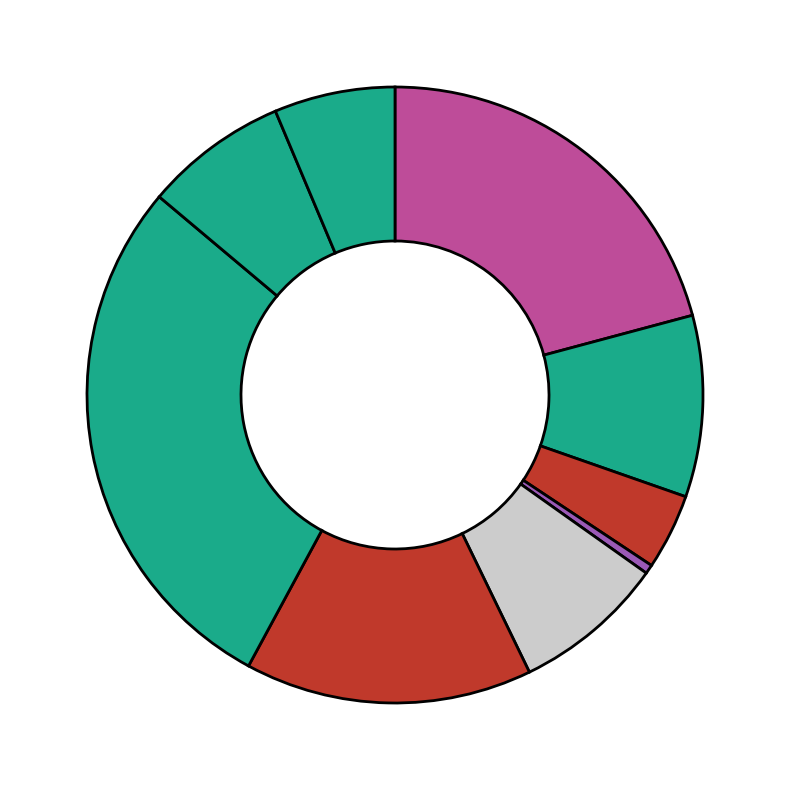

Which slice is the largest?

Котлета куриная